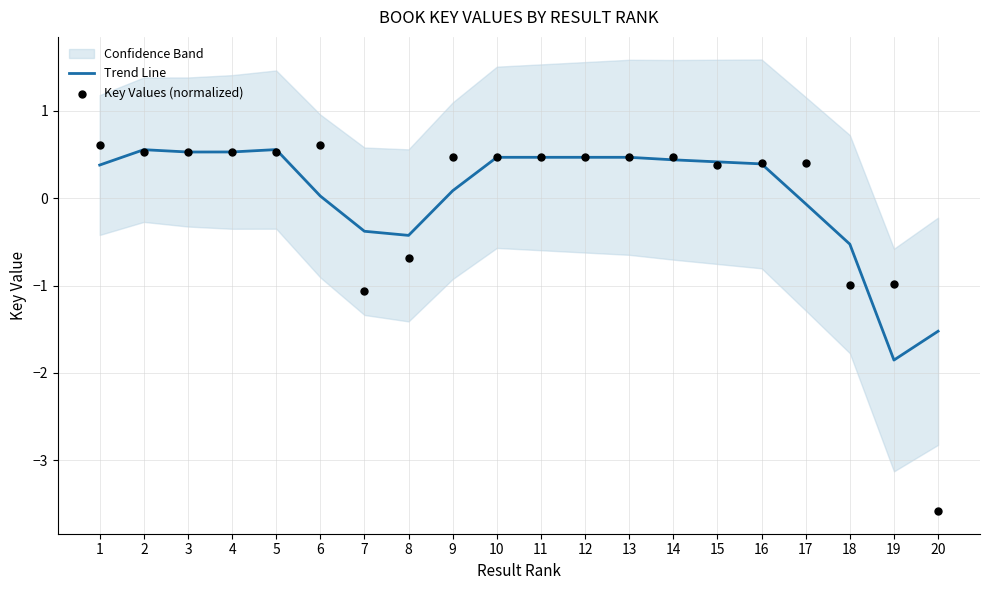

What is the total value across all series at 5?

1.1